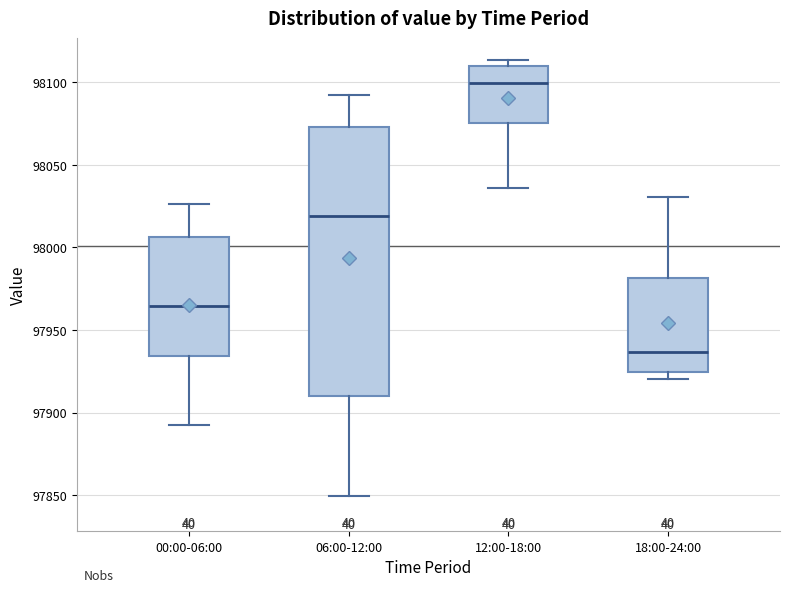

Where does the upper whisker of the box for 00:00-06:00 end on the y-axis? The values are not printed on the chart, so give them approximately, as read against the axis.

98025